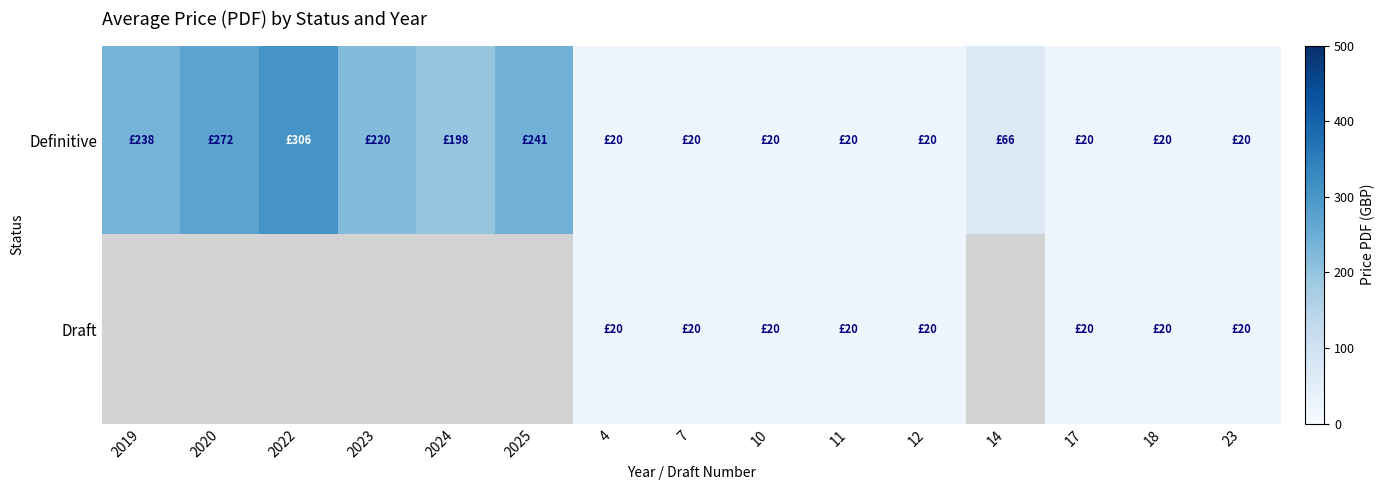

At which label does Definitive reach its minimum?

4